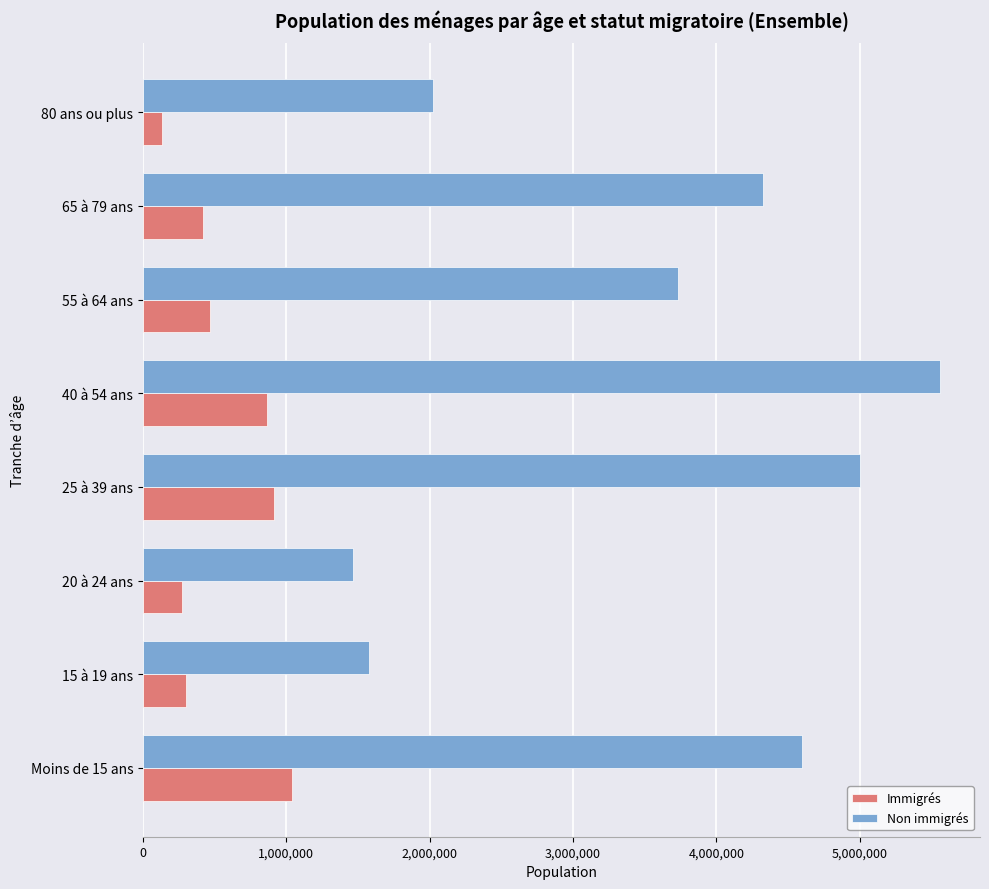

The value of Immigrés at 20 à 24 ans is 463749. True or false?

False